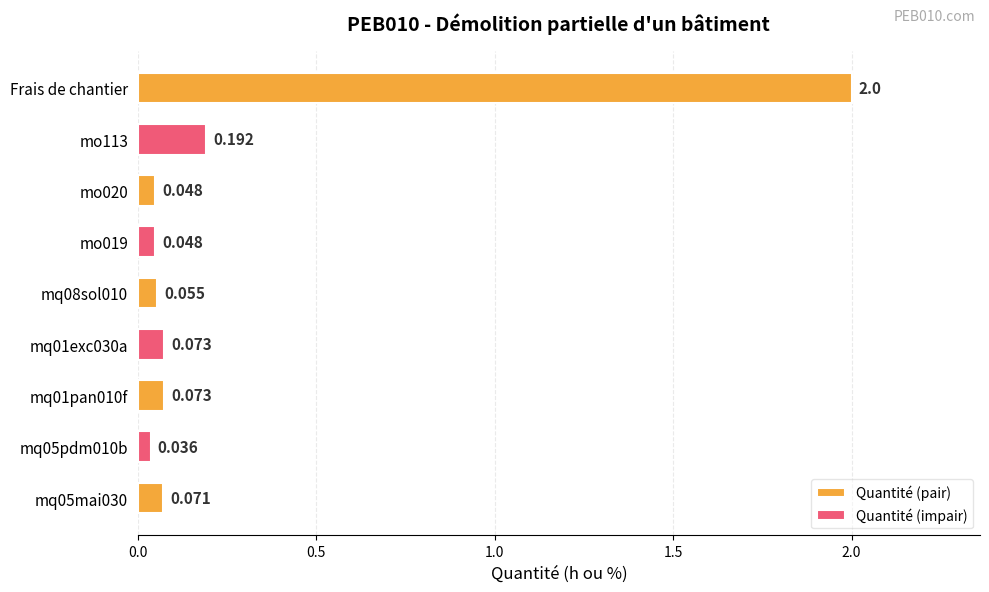

Rank the categories by value from highest to lowest.

Frais de chantier, mo113, mq01pan010f, mq01exc030a, mq05mai030, mq08sol010, mo019, mo020, mq05pdm010b